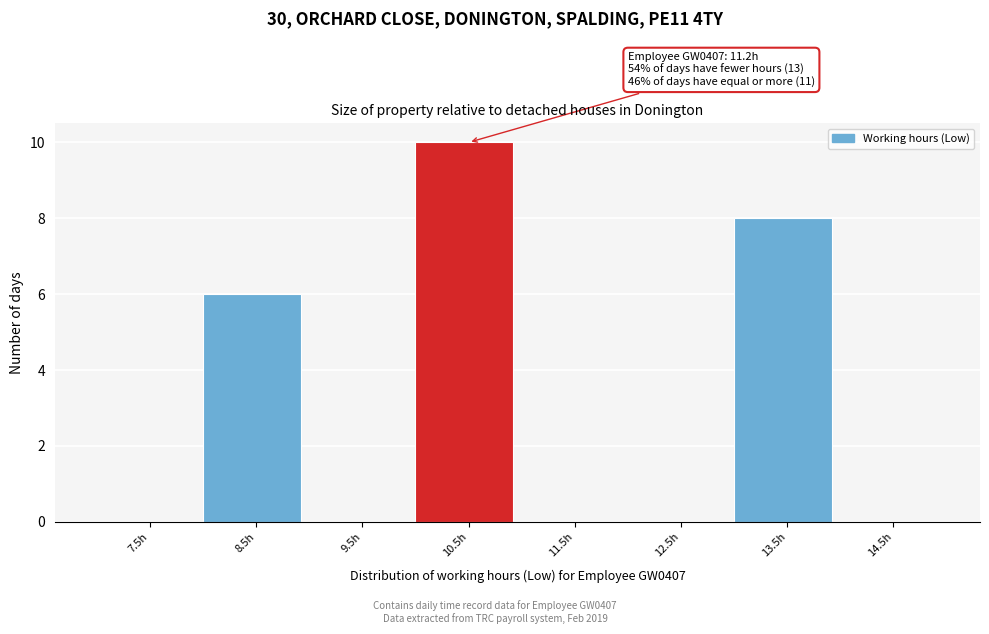

Reading left to right, list all the values displayed in this chart.

7.5h=0	8.5h=6	9.5h=0	10.5h=10	11.5h=0	12.5h=0	13.5h=8	14.5h=0